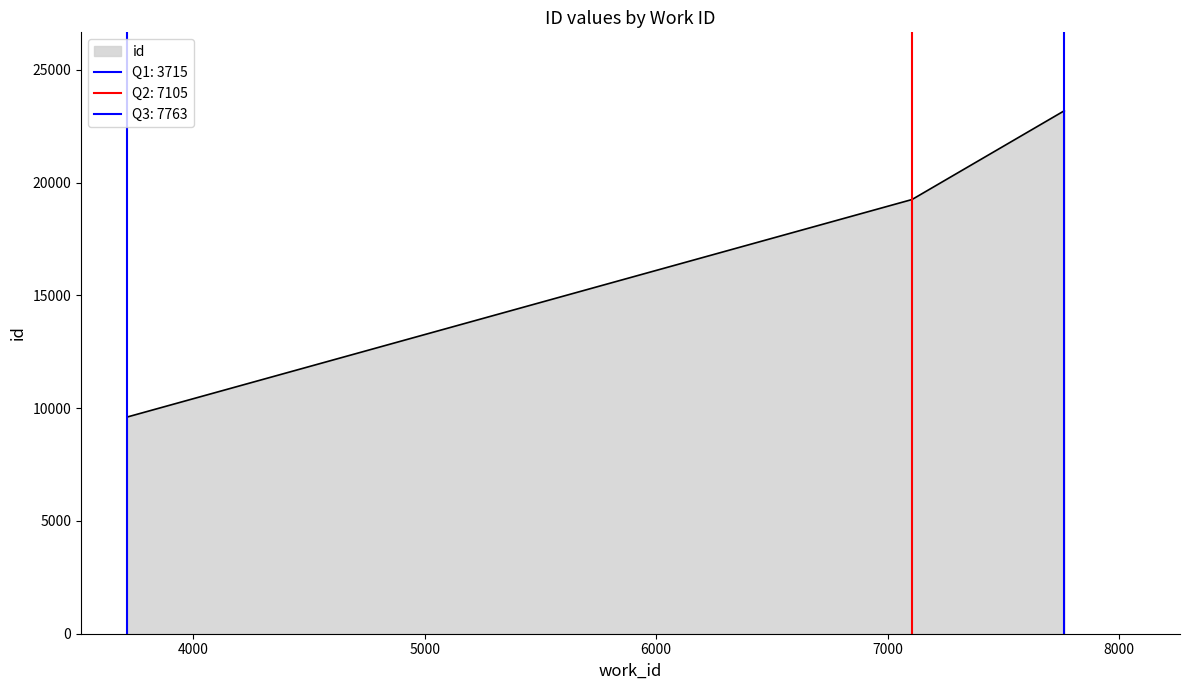

Count the number of data series in this chart.

1